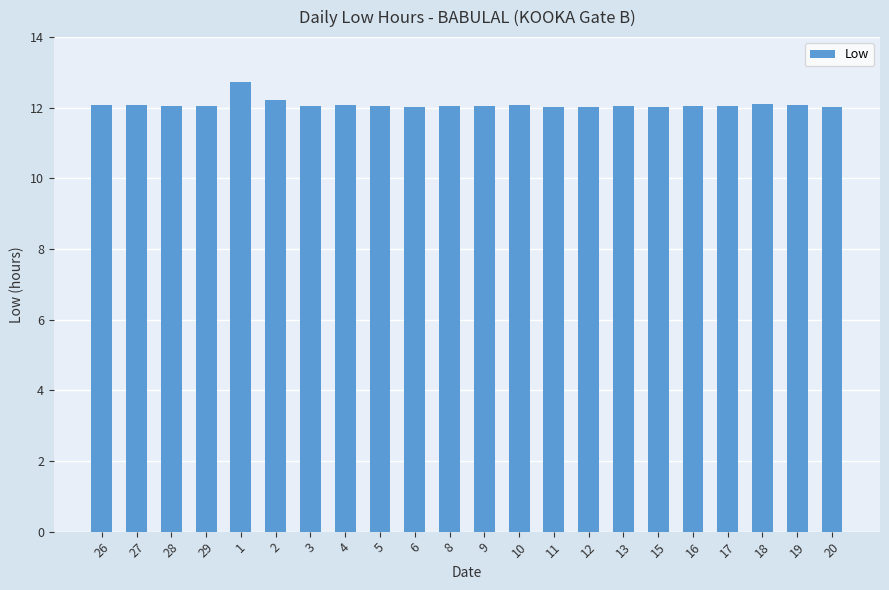

What is the minimum value shown in the chart?

12.0